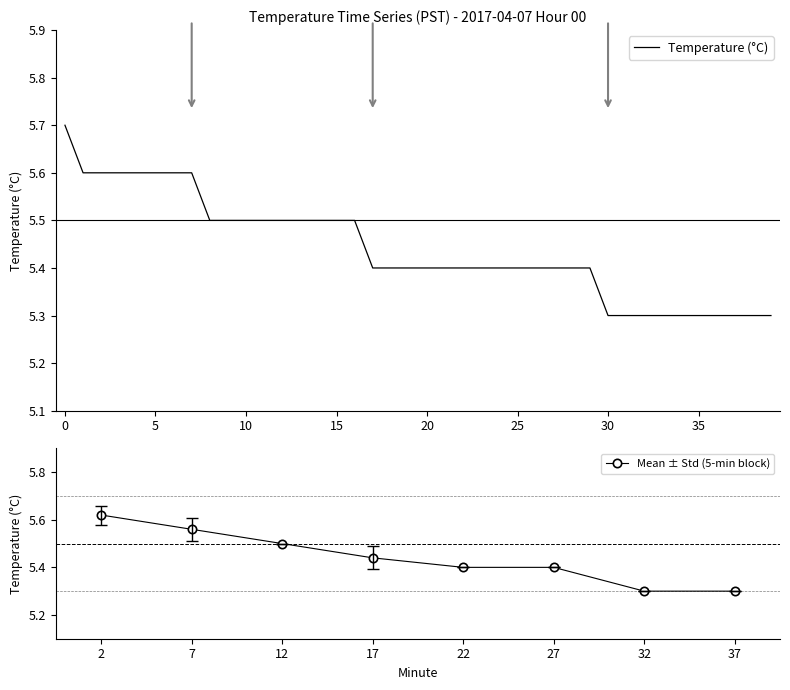

Which has a higher value, 17 or 23?

17